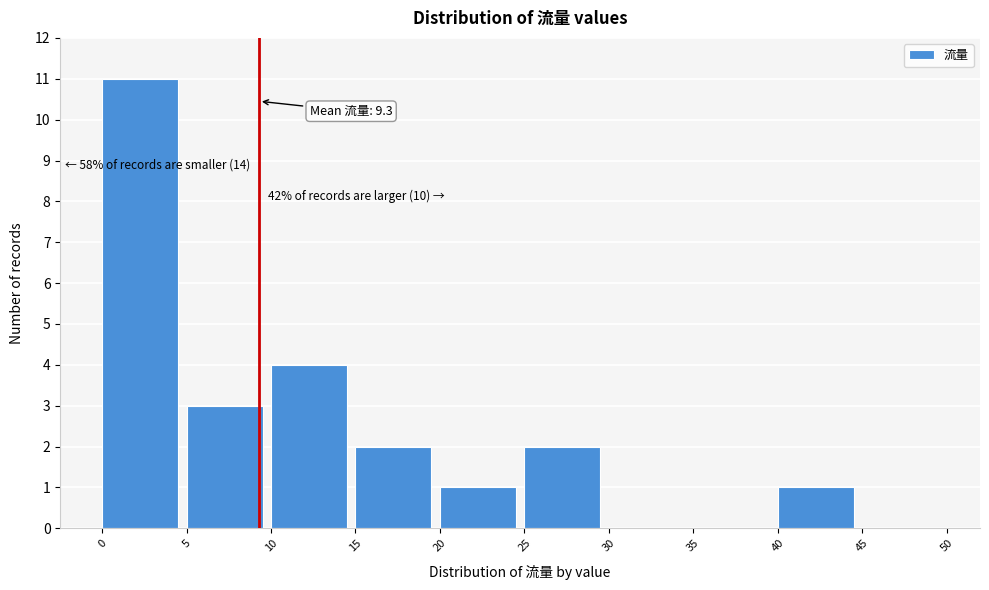

Which range on the x-axis has the tallest bar?

0 to 5